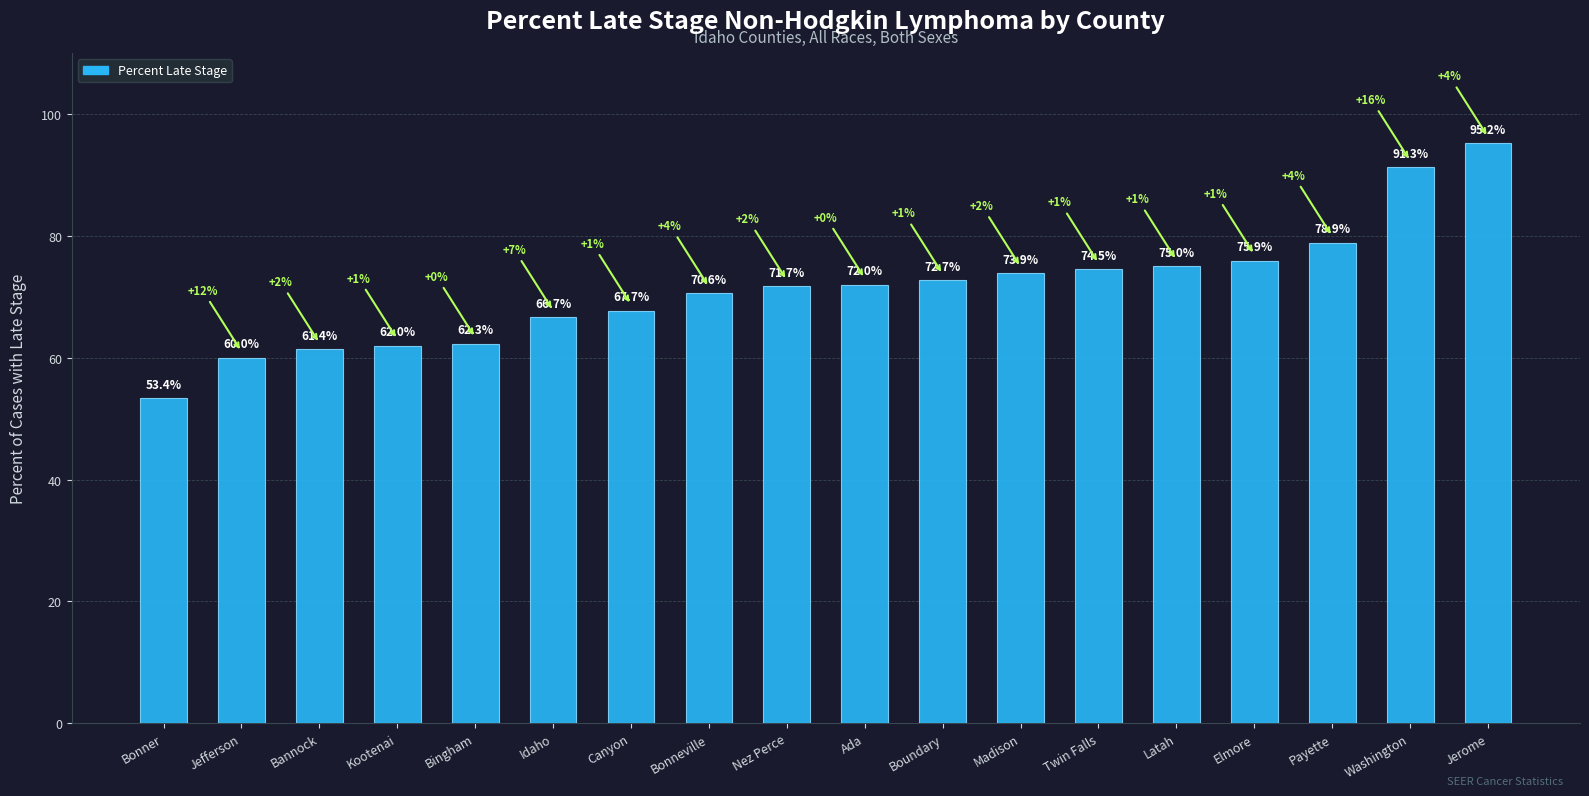

Rank the categories by value from highest to lowest.

Jerome, Washington, Payette, Elmore, Latah, Twin Falls, Madison, Boundary, Ada, Nez Perce, Bonneville, Canyon, Idaho, Bingham, Kootenai, Bannock, Jefferson, Bonner